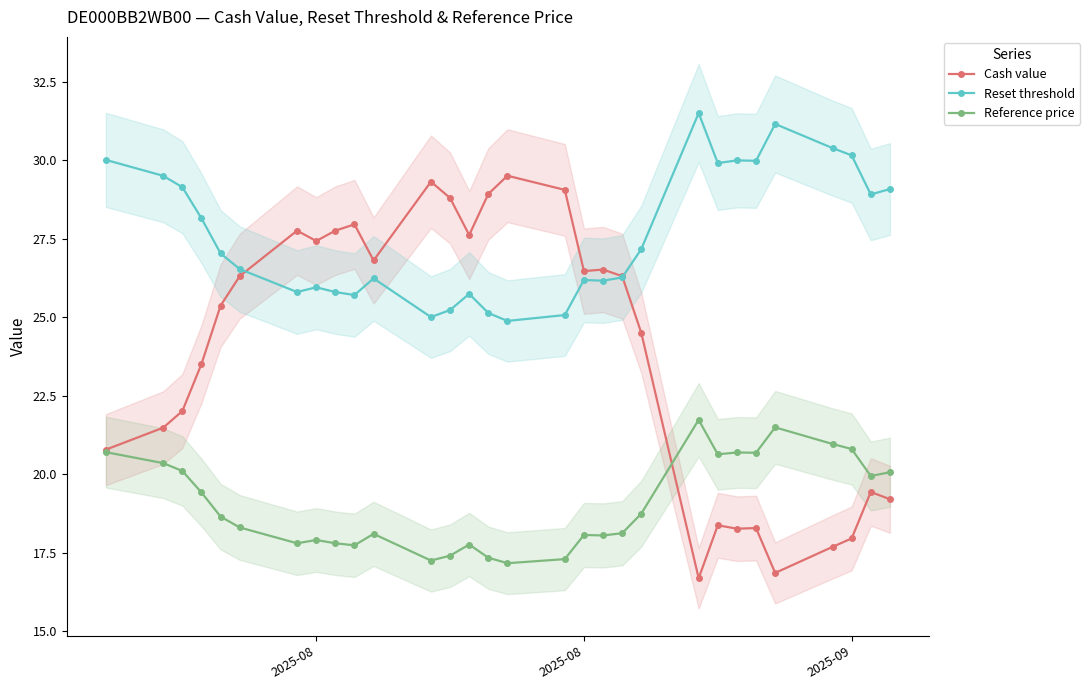

At which category does Cash value reach its first local valley?

2025-08